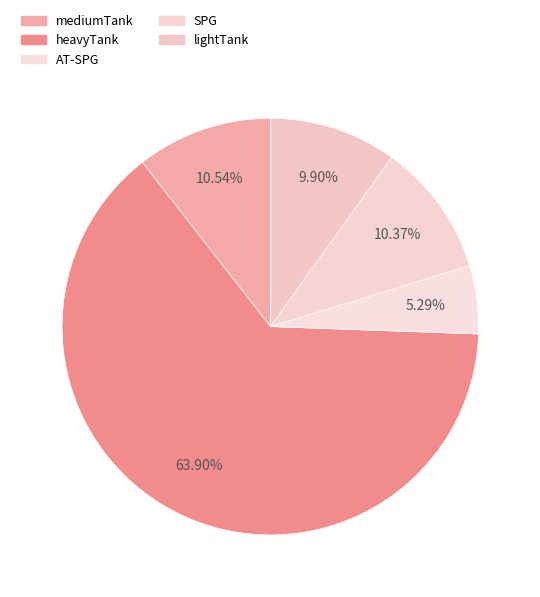

Between AT-SPG and lightTank, which is larger?

lightTank